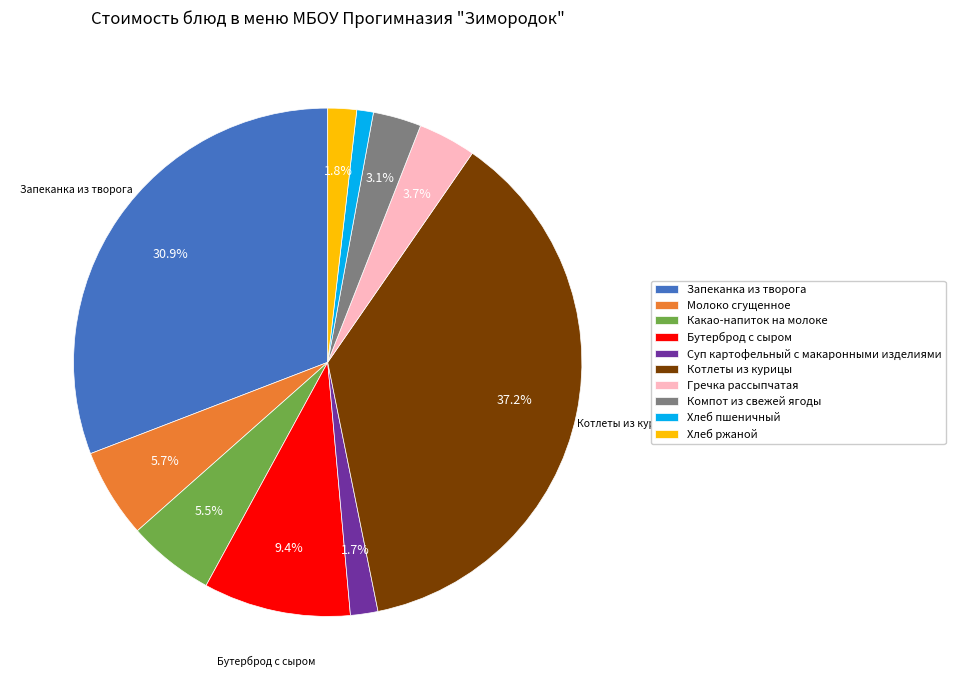

Which category has the biggest portion of the pie?

Котлеты из курицы